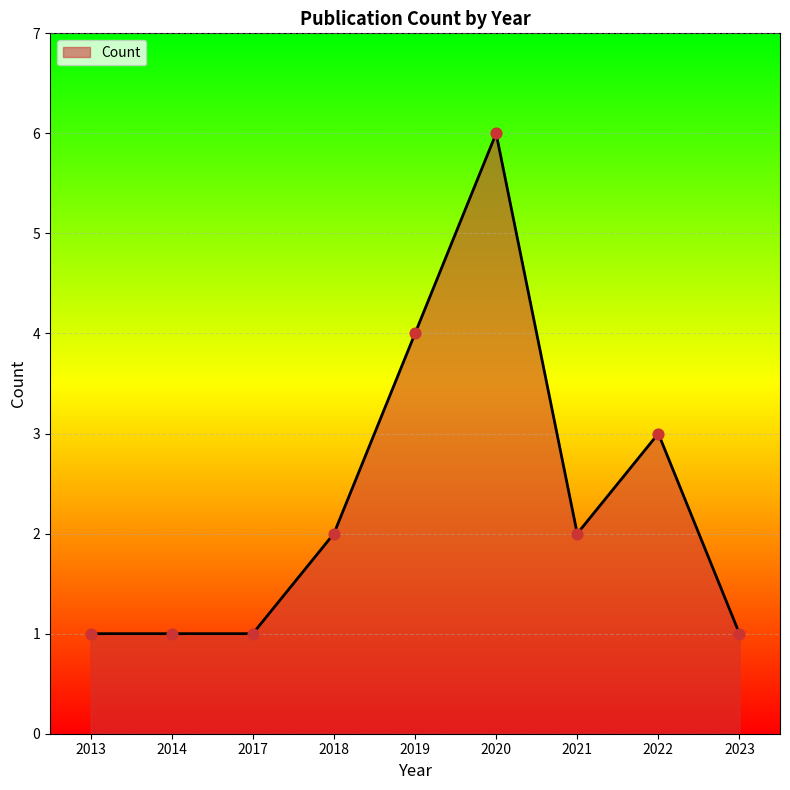

Which has a higher value, 2017 or 2022?

2022